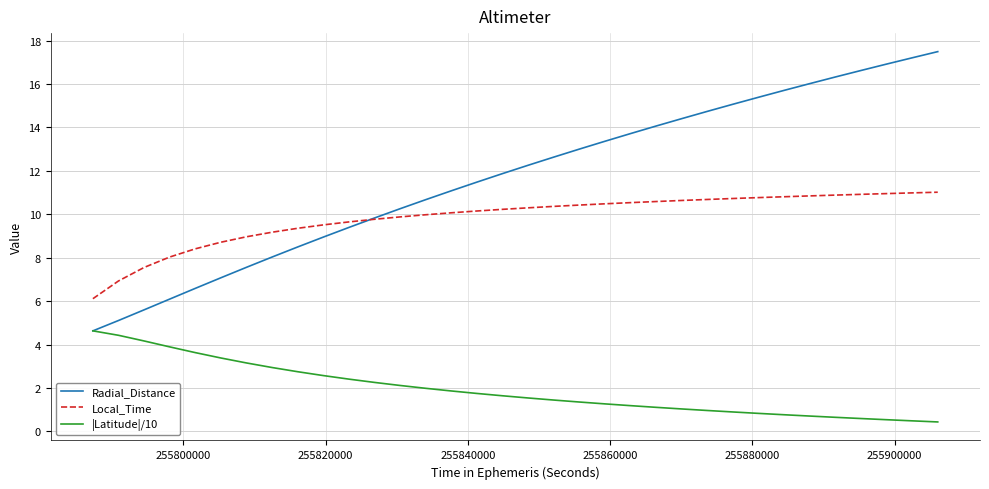

What is the difference between the second highest and minimum values in the Local_Time series?

4.9